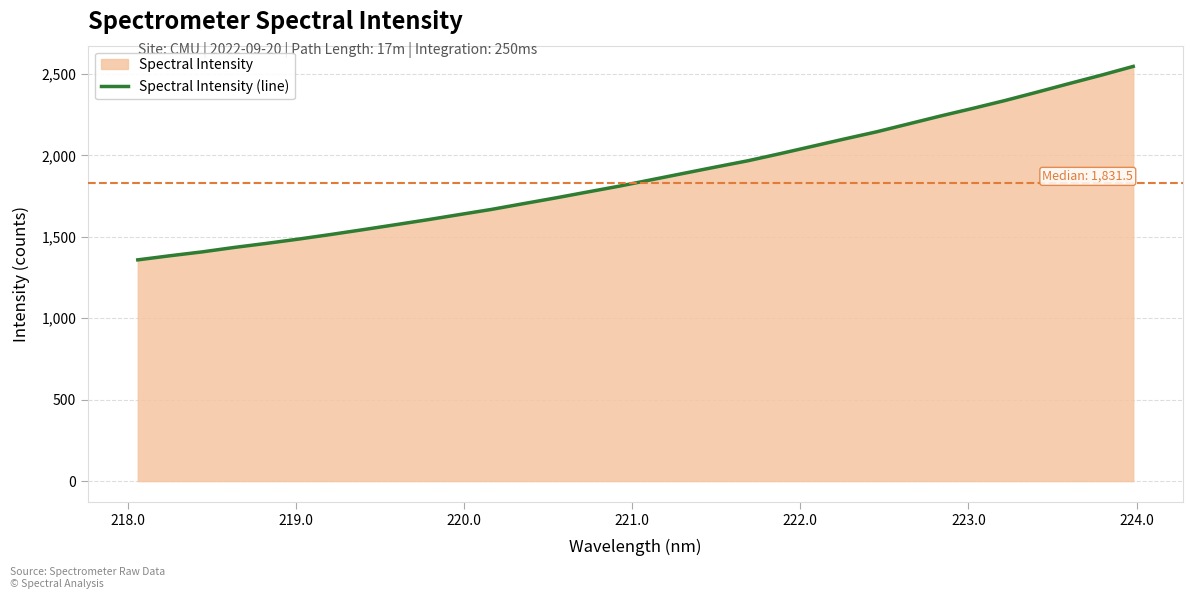

Does the chart have visible grid lines?

Yes